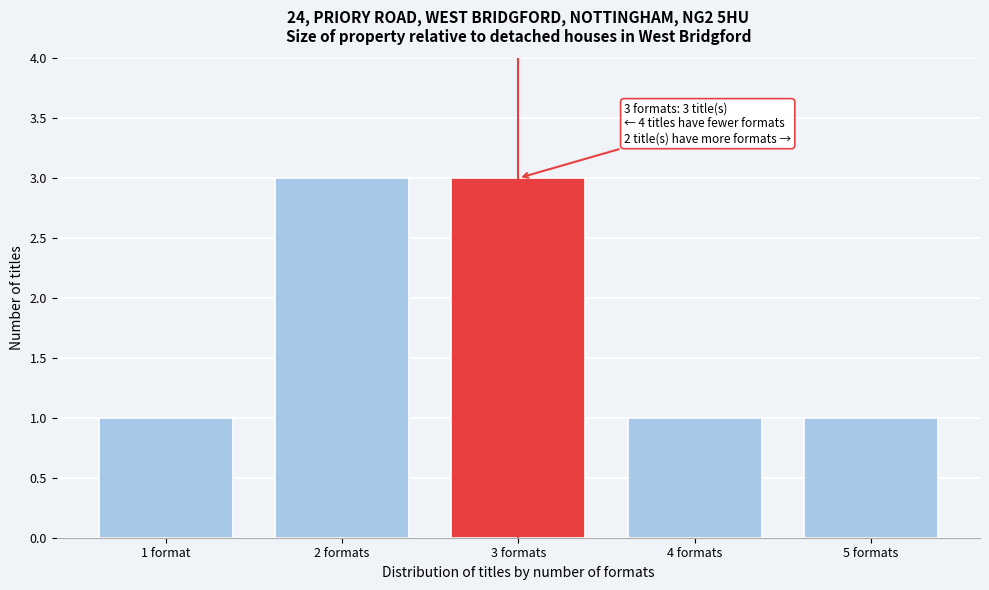

Reading left to right, what are all the values shown in this chart?

1	3	3	1	1